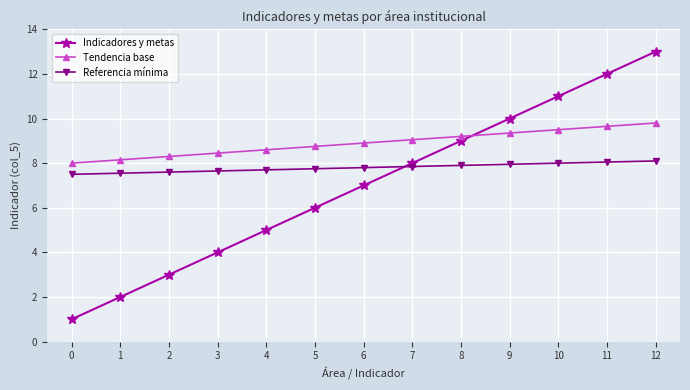

Rank the series at 9 from highest to lowest value.

Indicadores y metas, Tendencia base, Referencia mínima